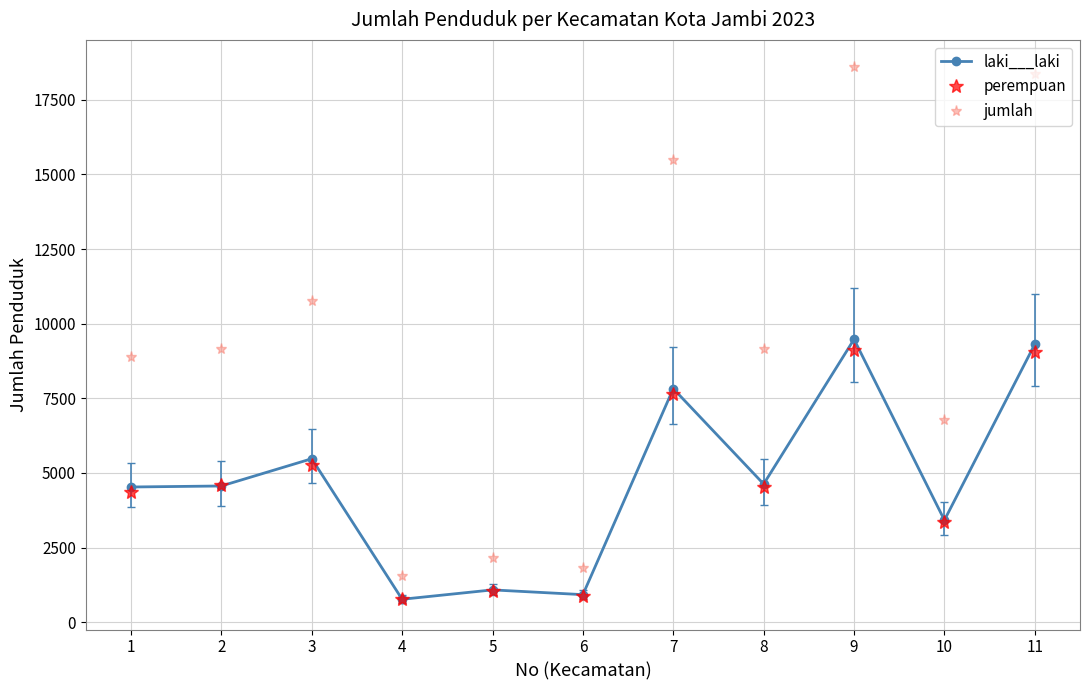

How many categories are shown in the chart?

11